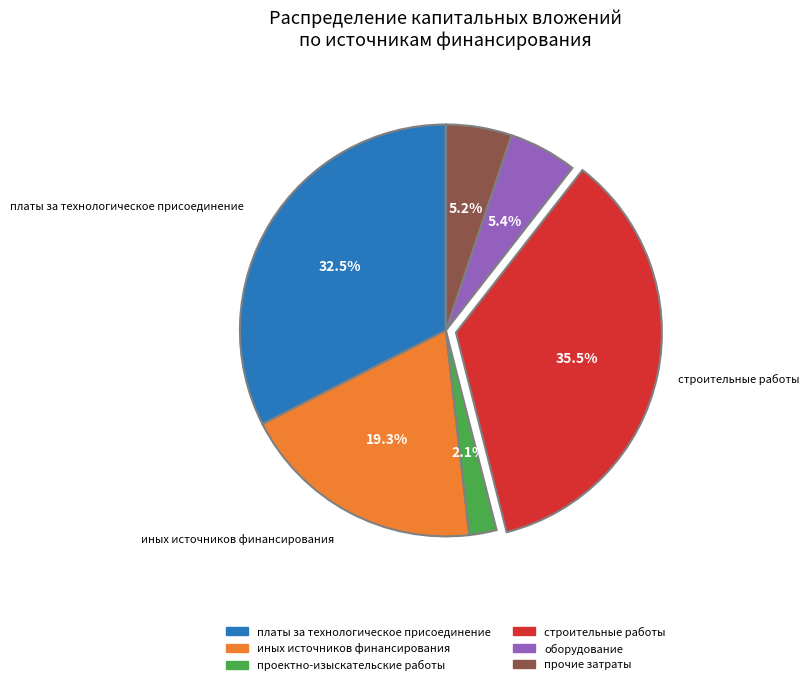

Count the number of slices in the pie.

6